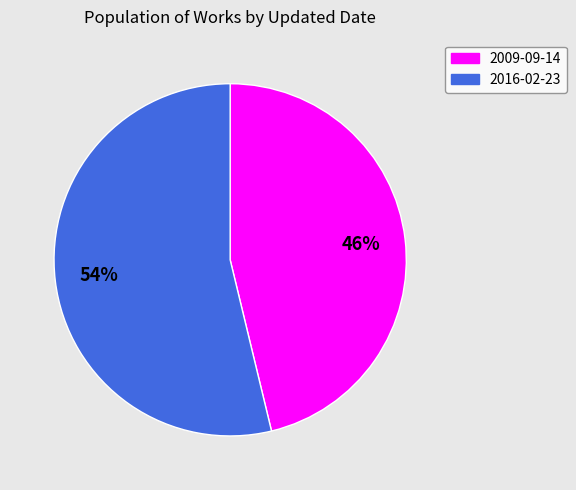

What percentage is the 2016-02-23 slice, to the nearest percent?

54%